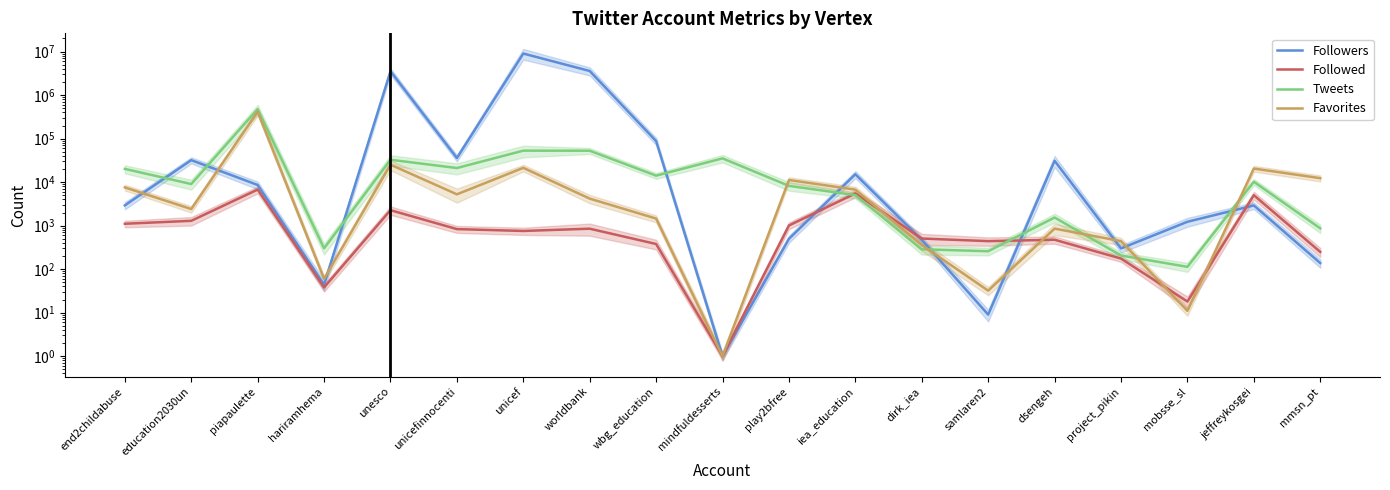

What position from the right is hariramhema?

16